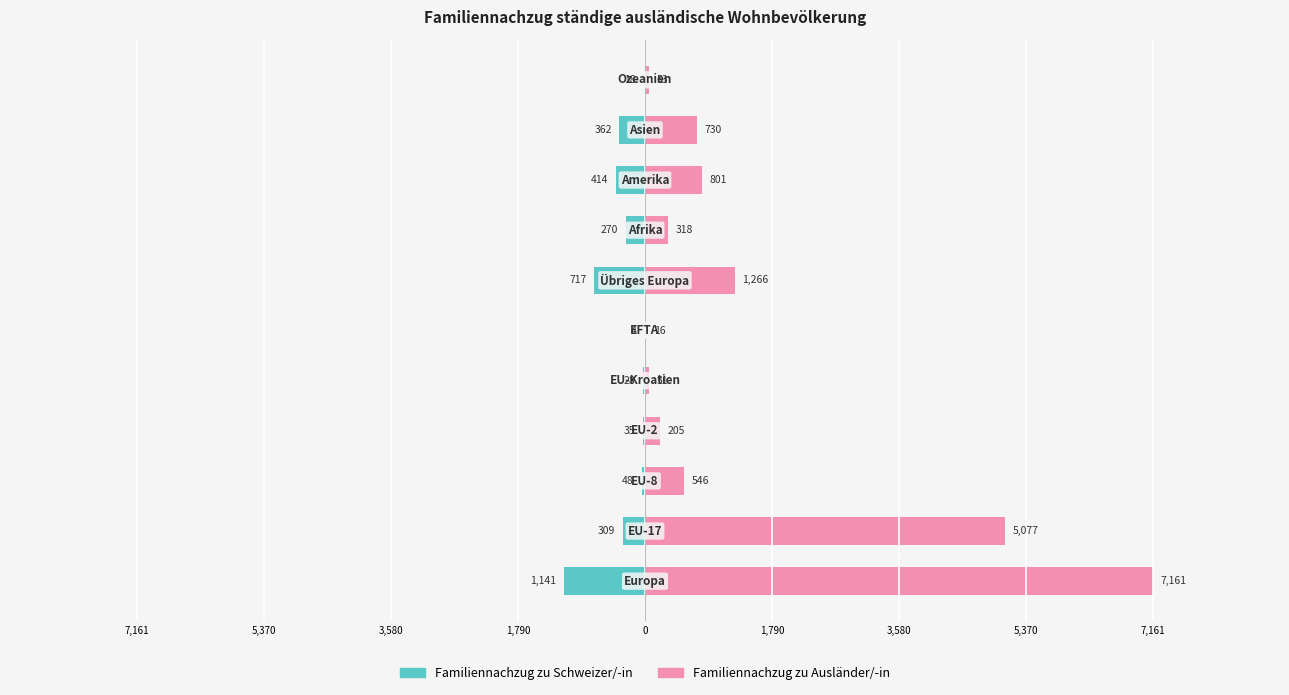

Is the value of Familiennachzug zu Schweizer/-in at 3,580 greater than the value of Familiennachzug zu Ausländer/-in at 3,580?

No